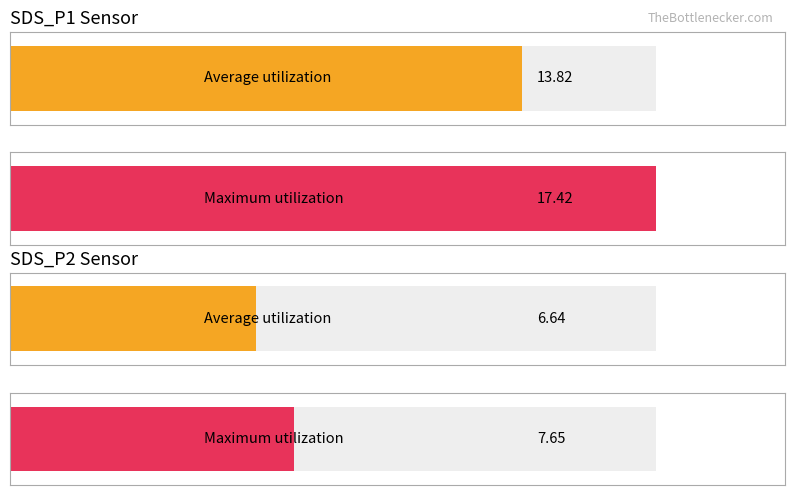

What is the maximum value shown in the chart?

17.4